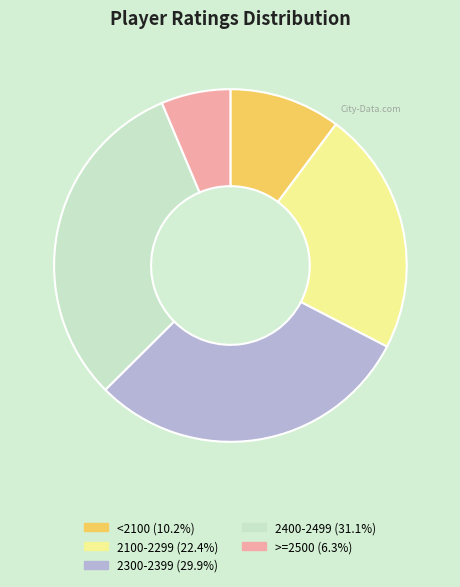

Does any single category account for the majority?

No